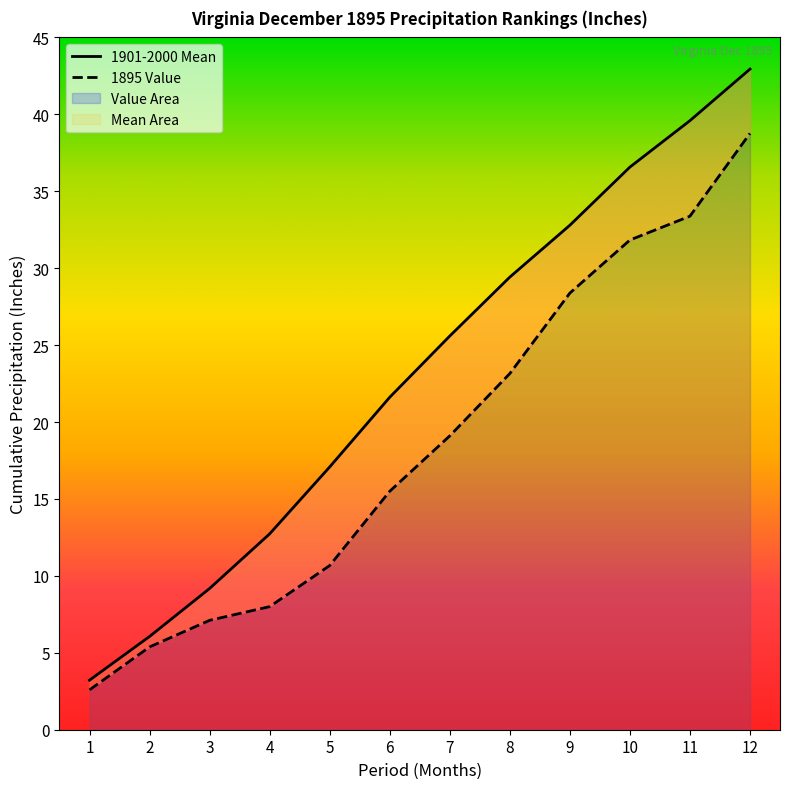

Is it true that Value equals 2.6 at 1?

True